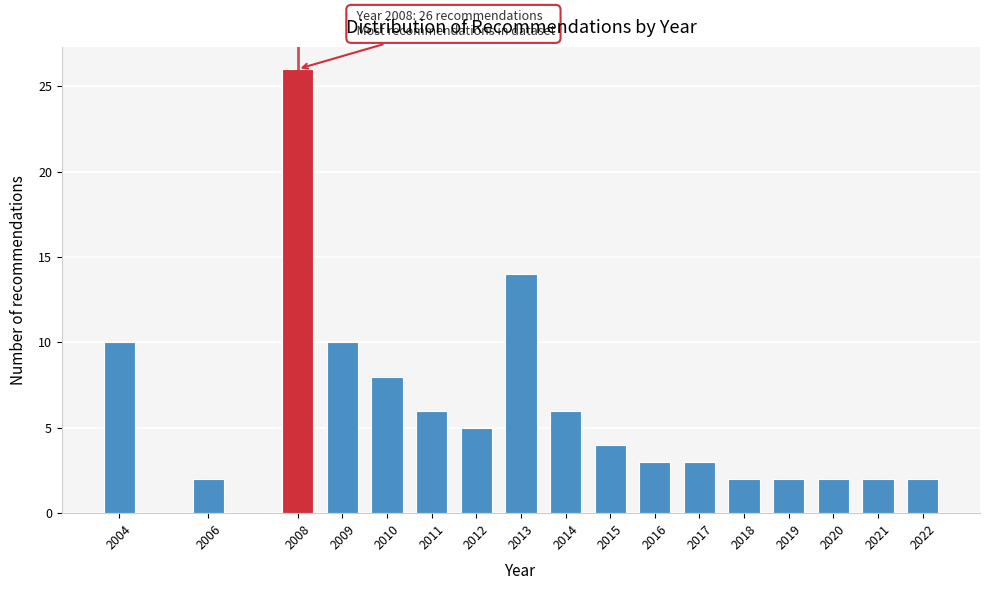

Reading left to right, list all the values displayed in this chart.

10	2	26	10	8	6	5	14	6	4	3	3	2	2	2	2	2